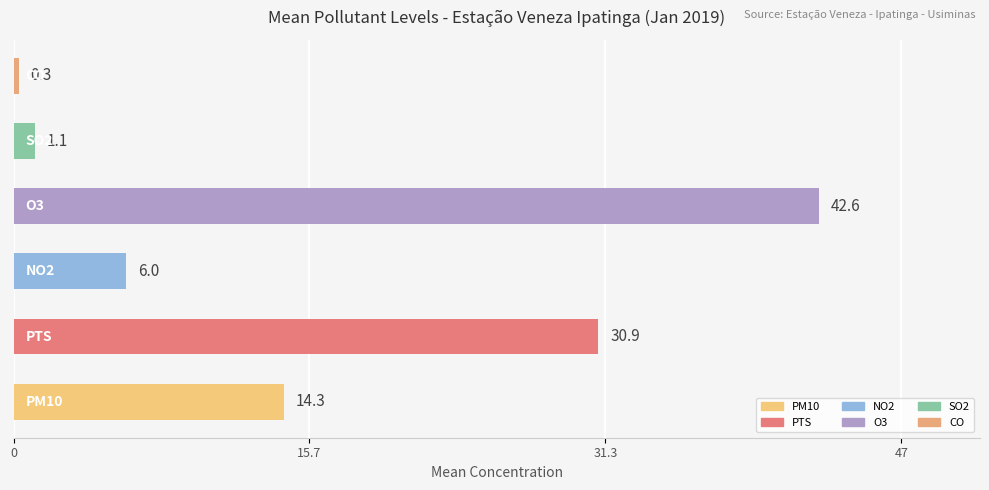

What is the greatest value displayed?

42.6